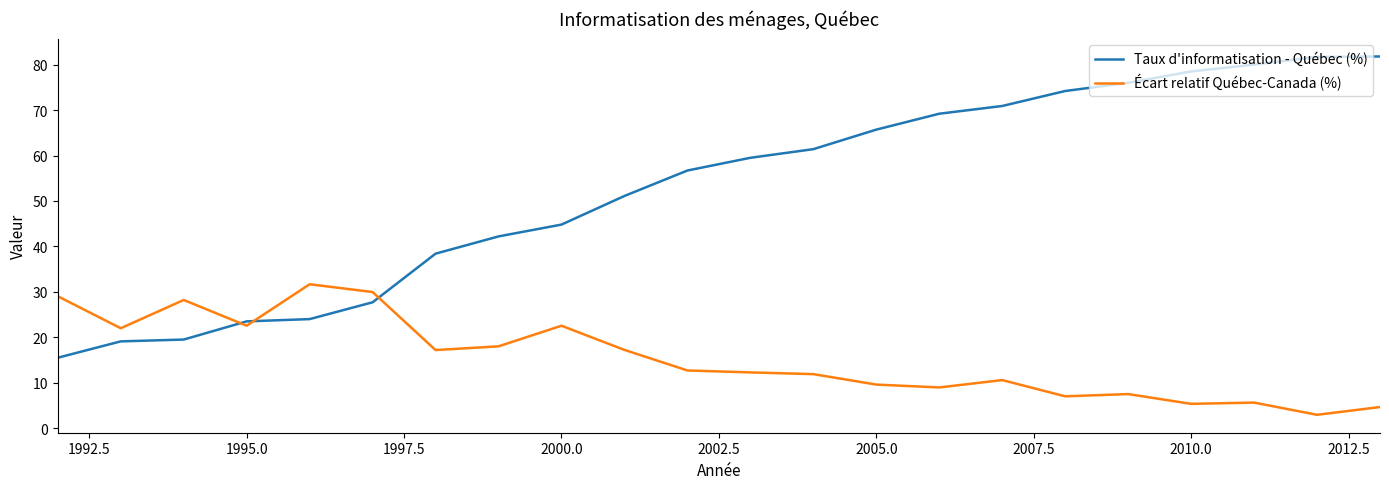

What is the minimum value for Taux d'informatisation - Québec (%)?

15.5